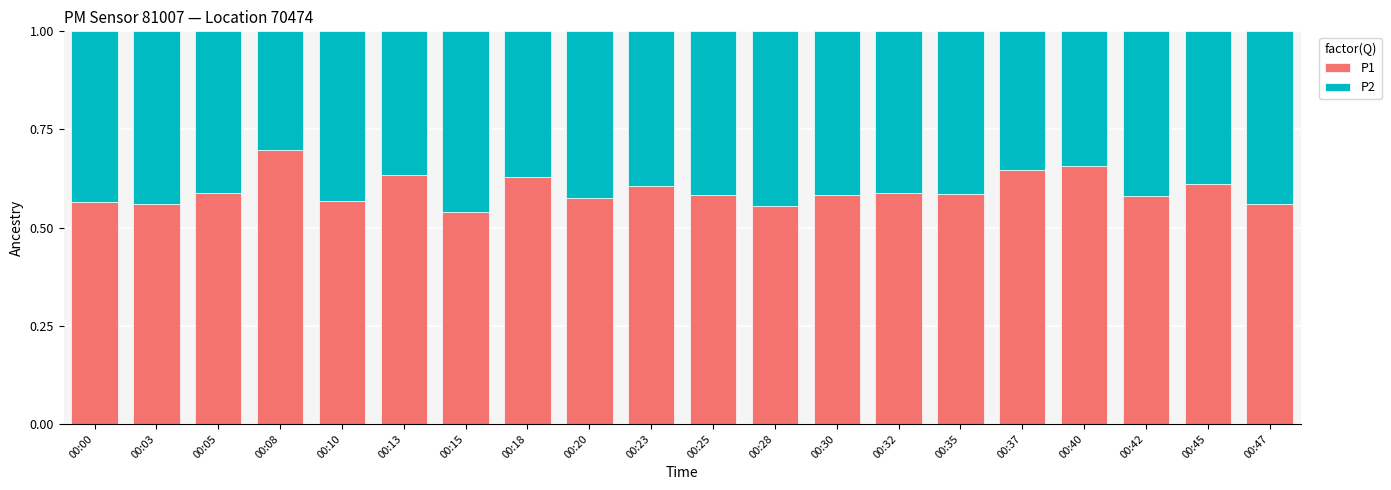

Are the bars horizontal?

No